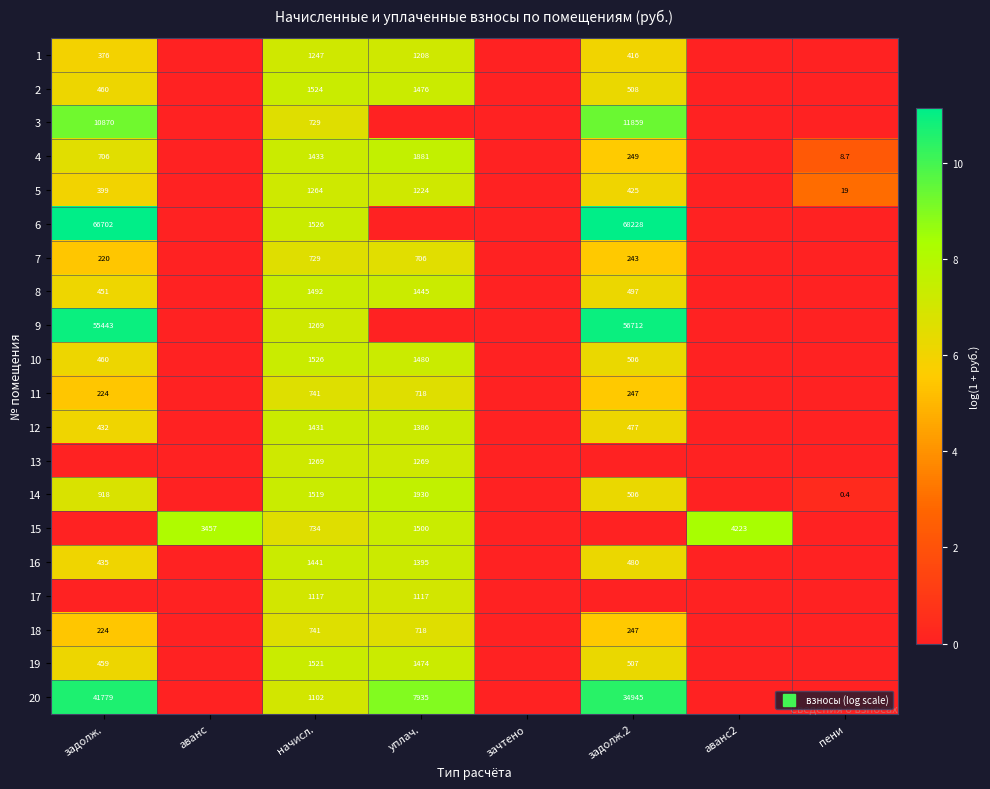

How many values in 17 are above zero?

2